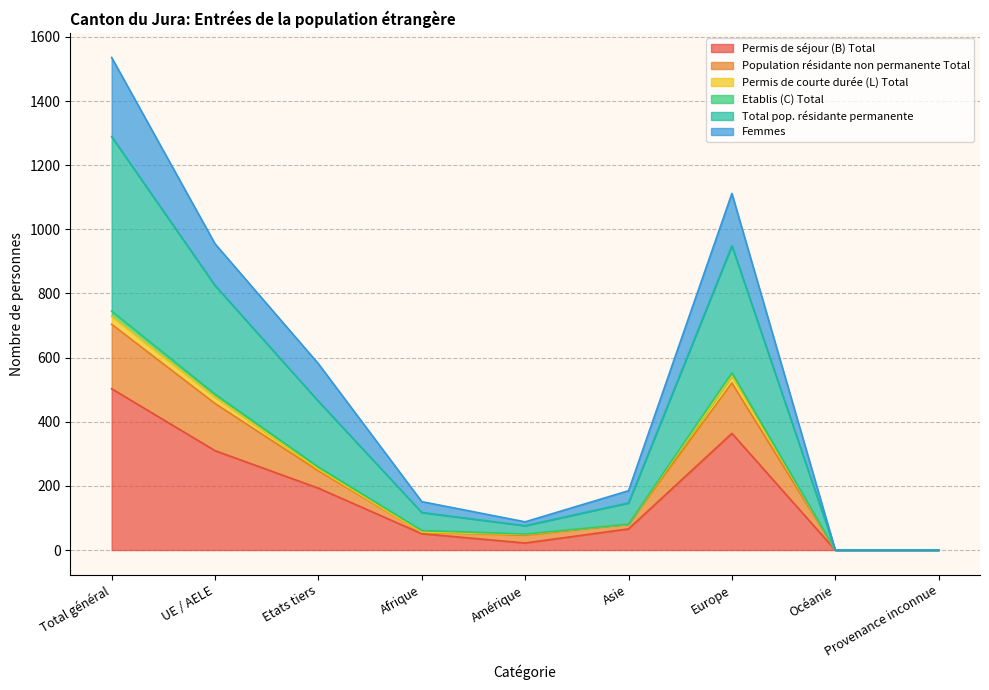

The Total pop. résidante permanente series shows 0 at Océanie. True or false?

True